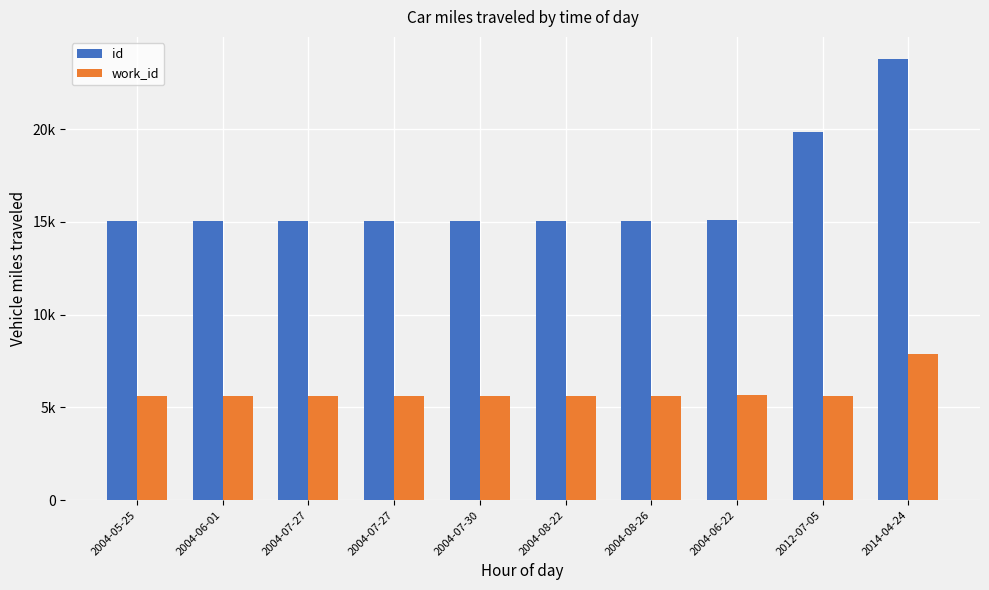

Is the value of work_id at 2004-08-26 greater than the value of id at 2004-07-27?

No